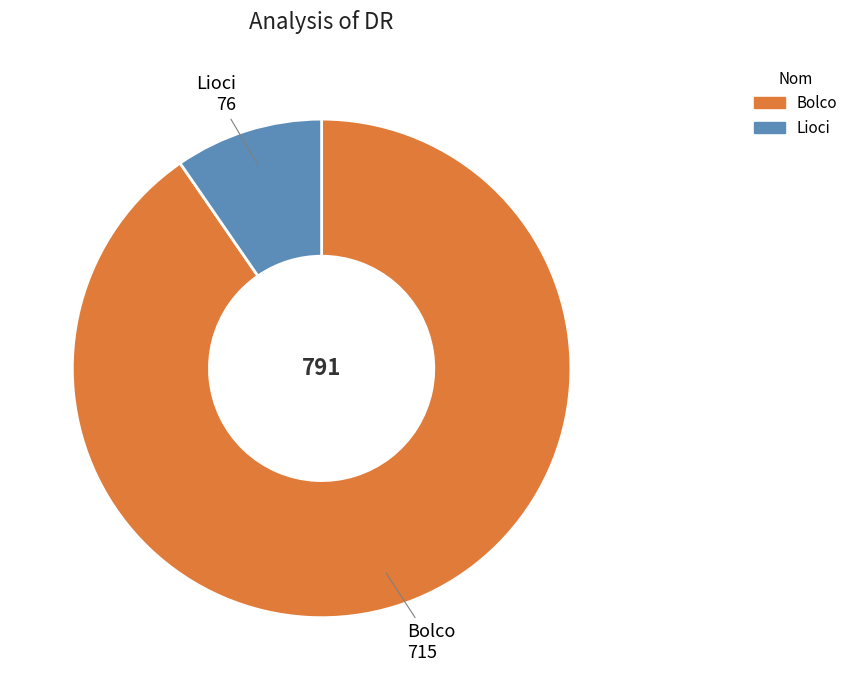

How many segments does this pie chart have?

2